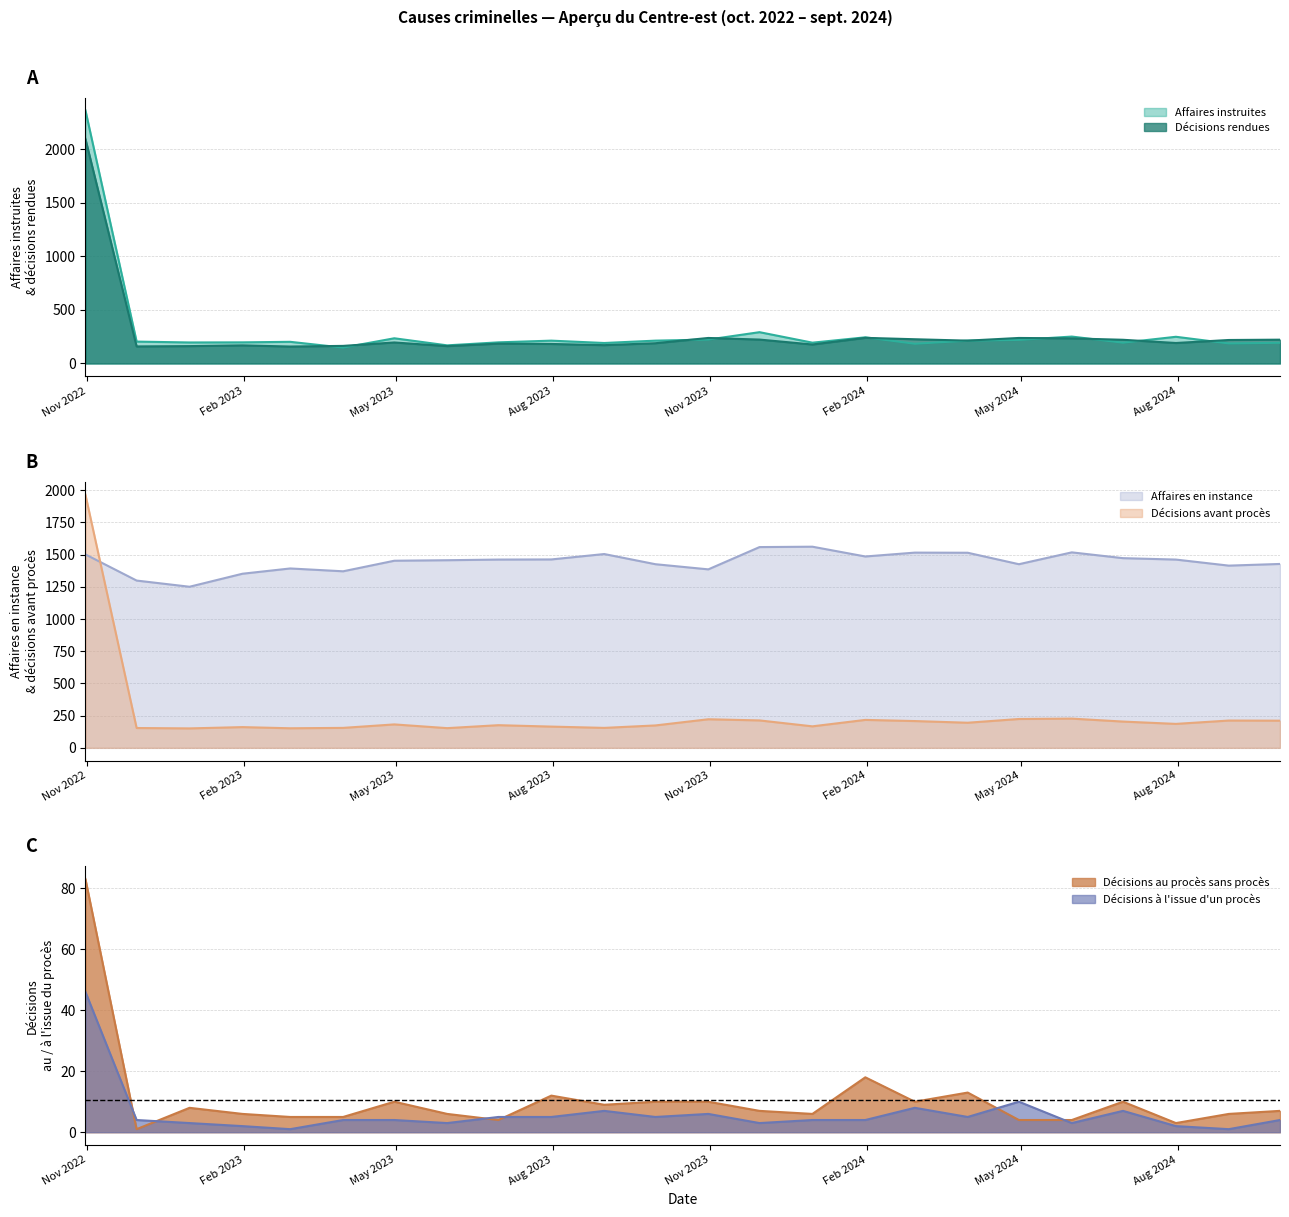

How many categories are shown in the chart?

24